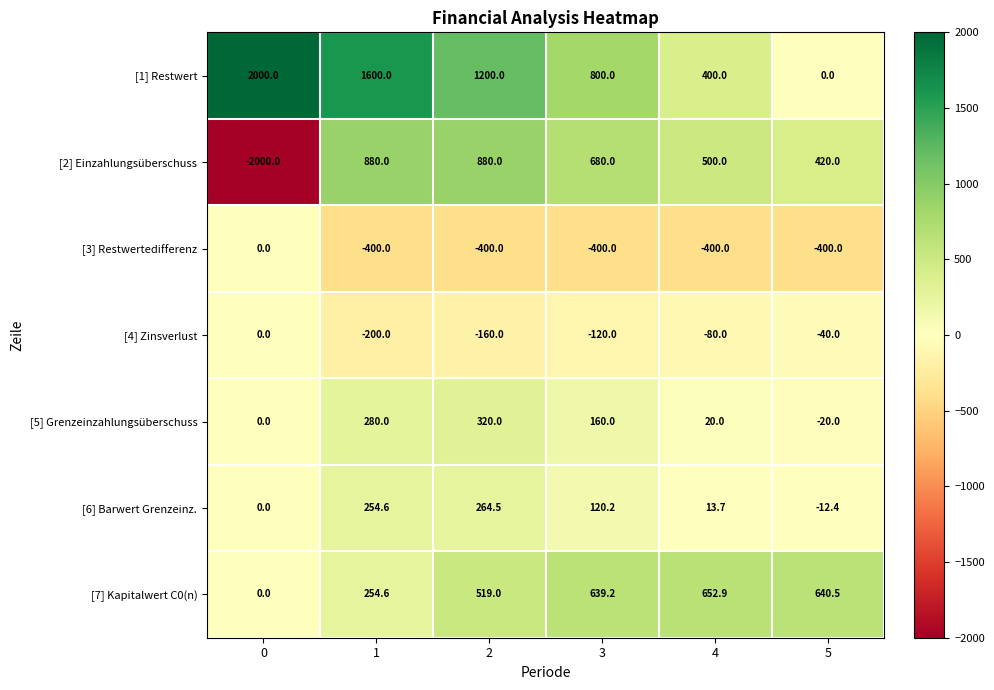

List the labels in order of [6] Barwert Grenzeinz. value, smallest first.

5, 0, 4, 3, 1, 2